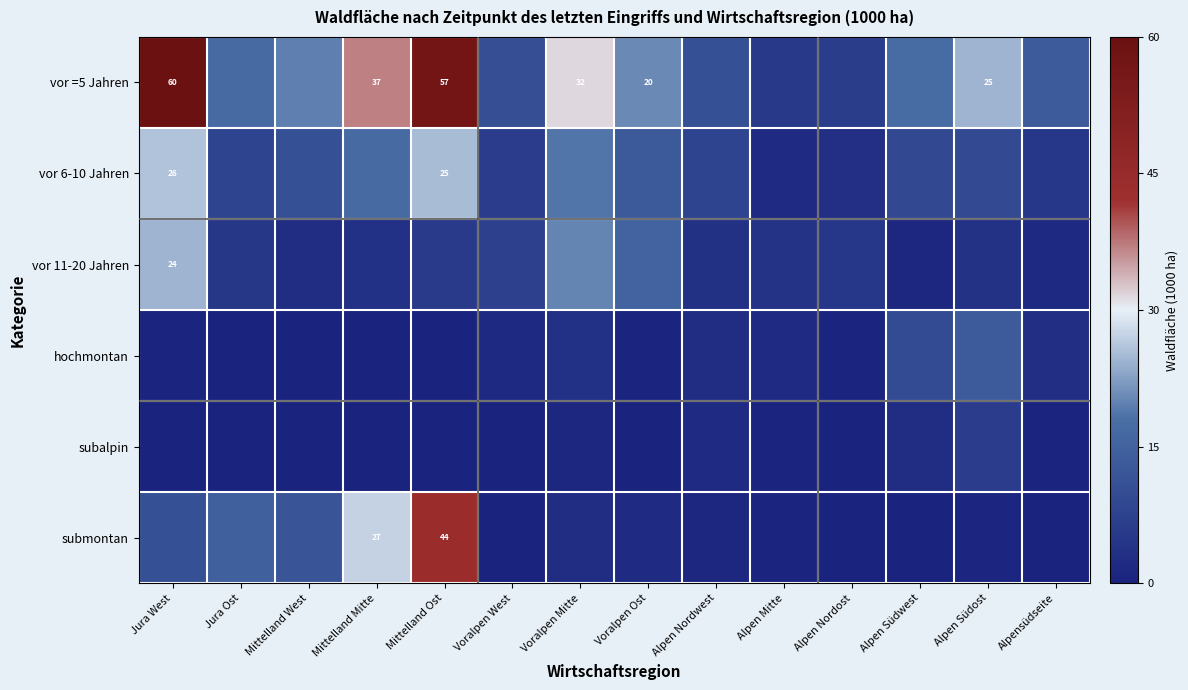

At which label does vor 6-10 Jahren reach its peak?

Jura West